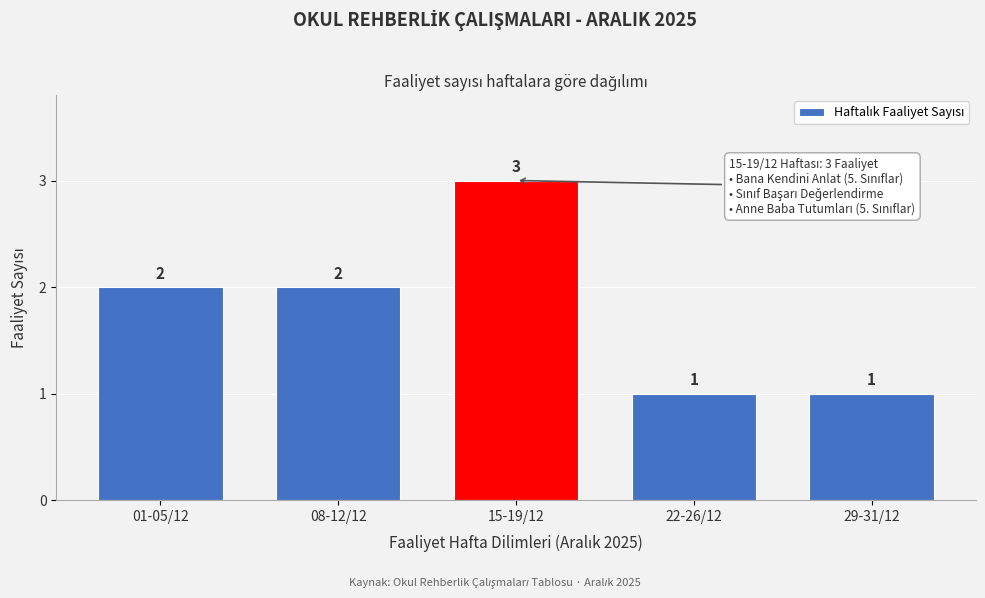

Reading right to left, what are all the values shown in this chart?

1	1	3	2	2